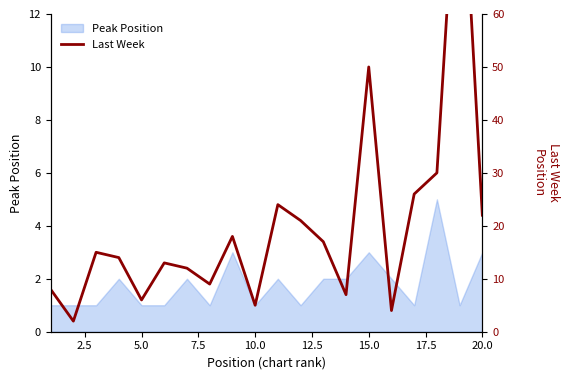

The Peak Position series shows 3 at 15.0. True or false?

True